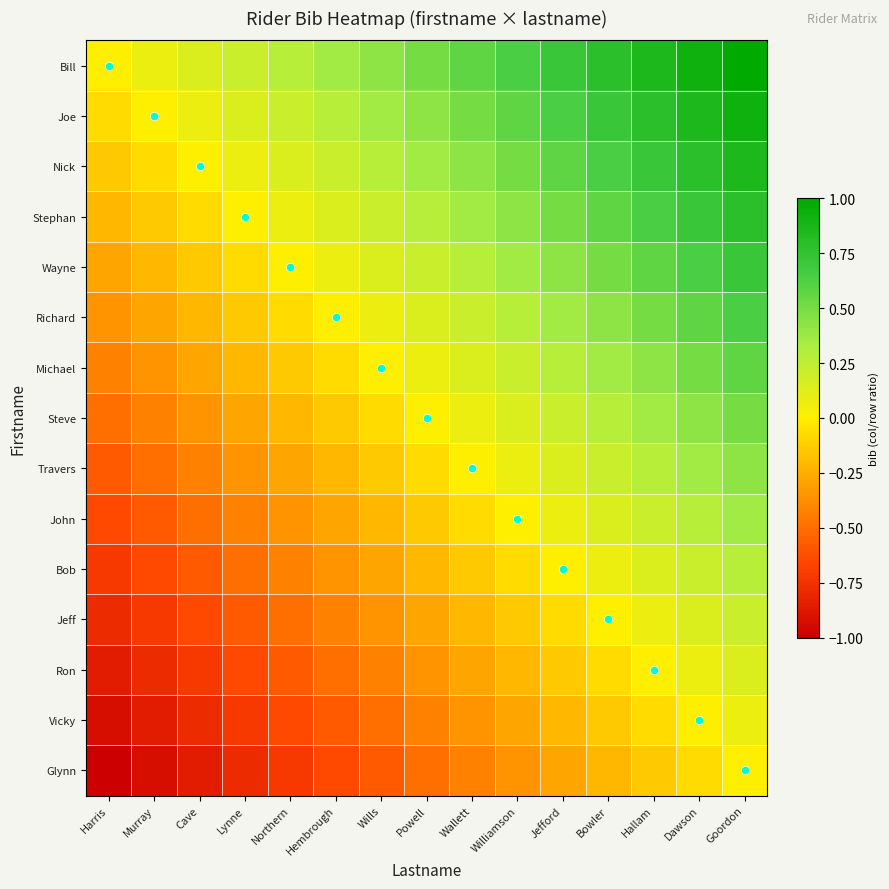

What is the minimum value shown in the chart?

-1.0